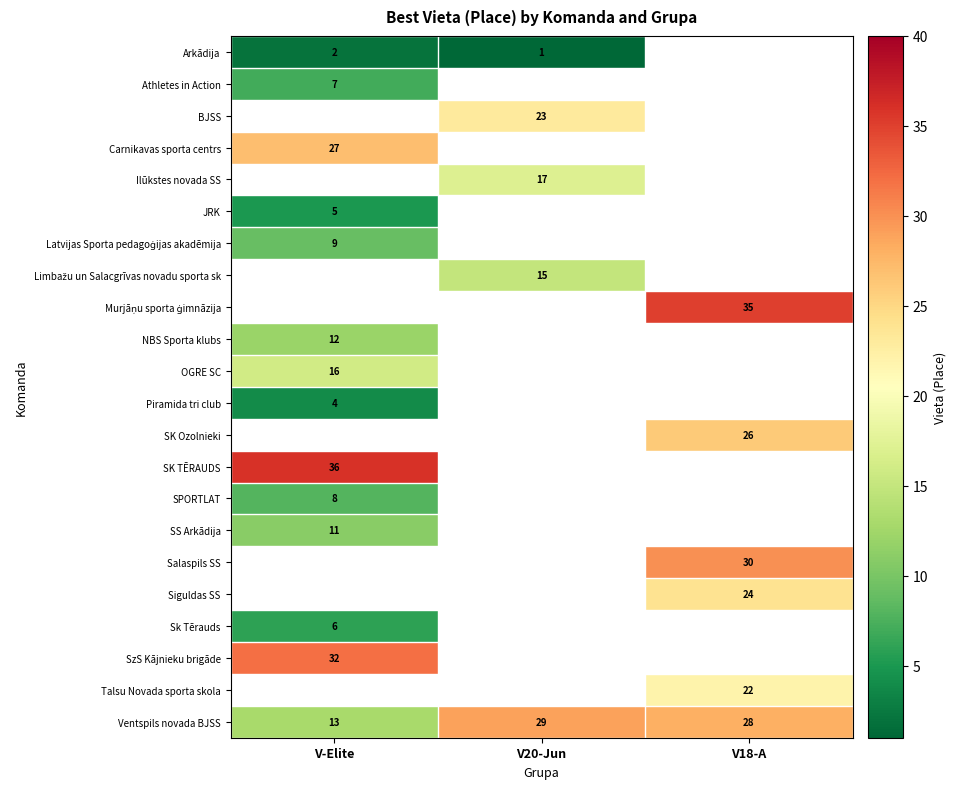

Is the value of Piramida tri club at V-Elite greater than the value of SPORTLAT at V-Elite?

No